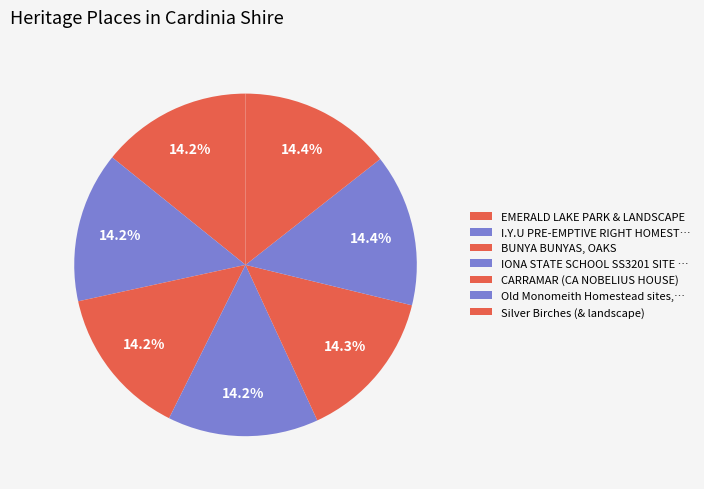

To the nearest percent, what is the average slice percentage?

14%